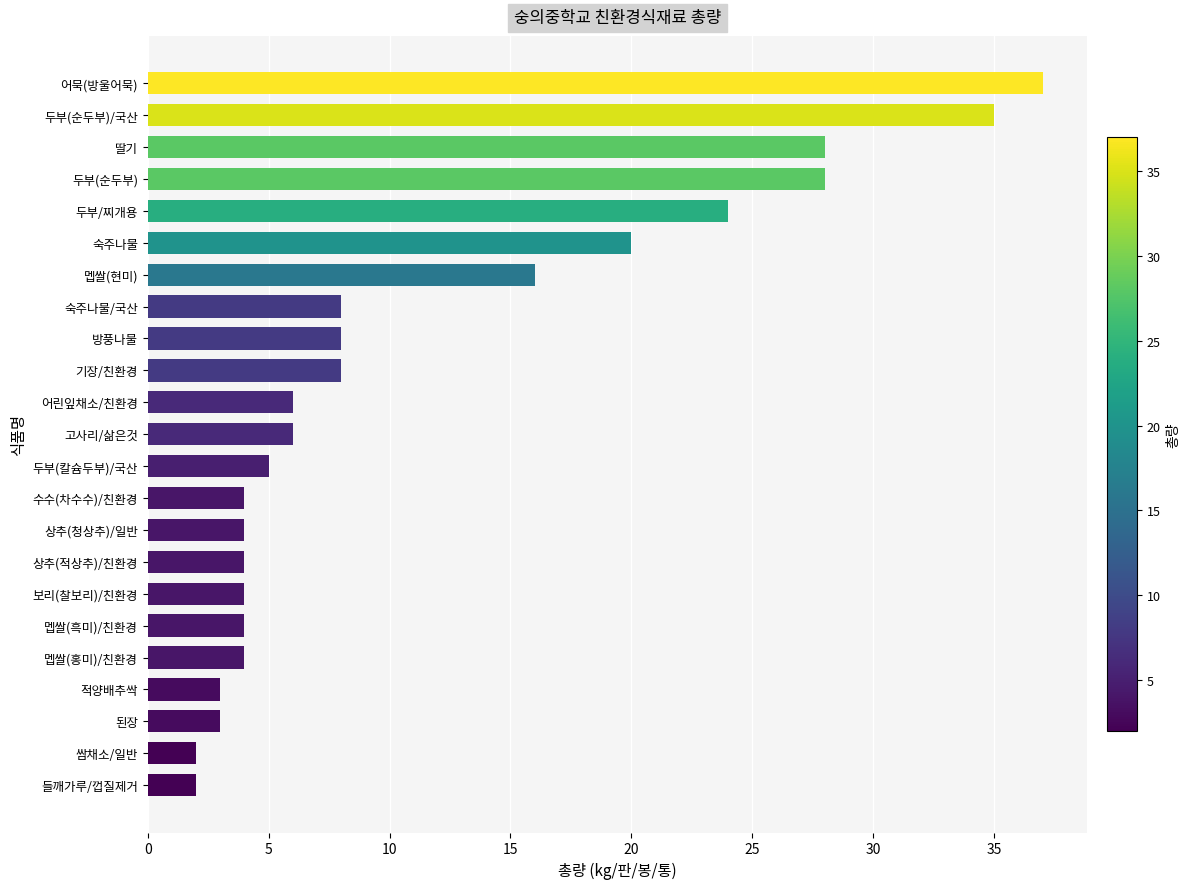

What position from the top is 방풍나물?

9